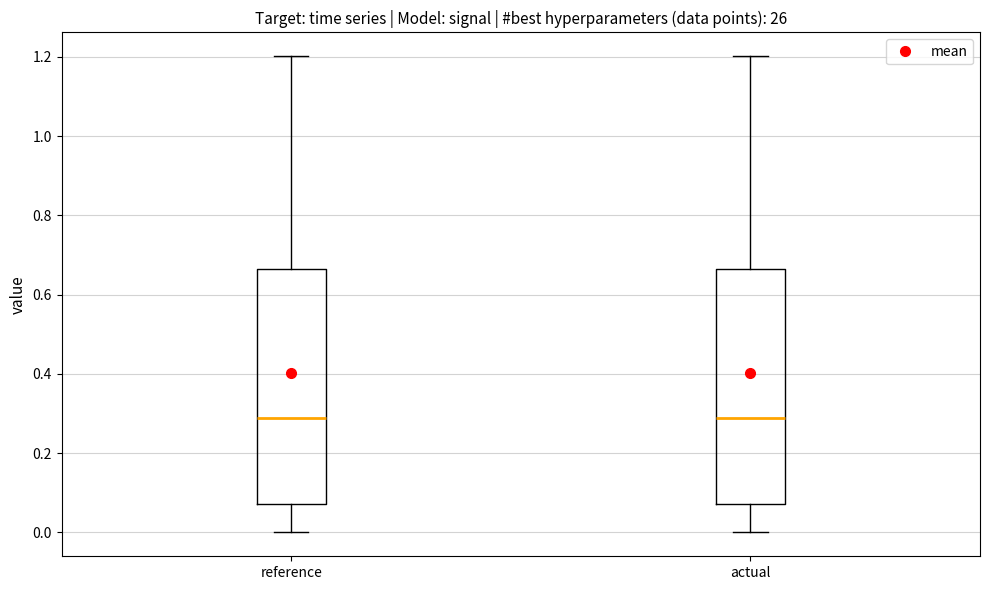

Reading left to right, transcribe this box plot: for each box, give where its median line is, the range the box spans, and where its two whiskers end, as read against the y-axis. The values are not printed on the chart, so give them approximately, as read against the axis.

reference: median 0.28, box 0.08 to 0.66, whiskers 0.00 to 1.20
actual: median 0.28, box 0.08 to 0.66, whiskers 0.00 to 1.20